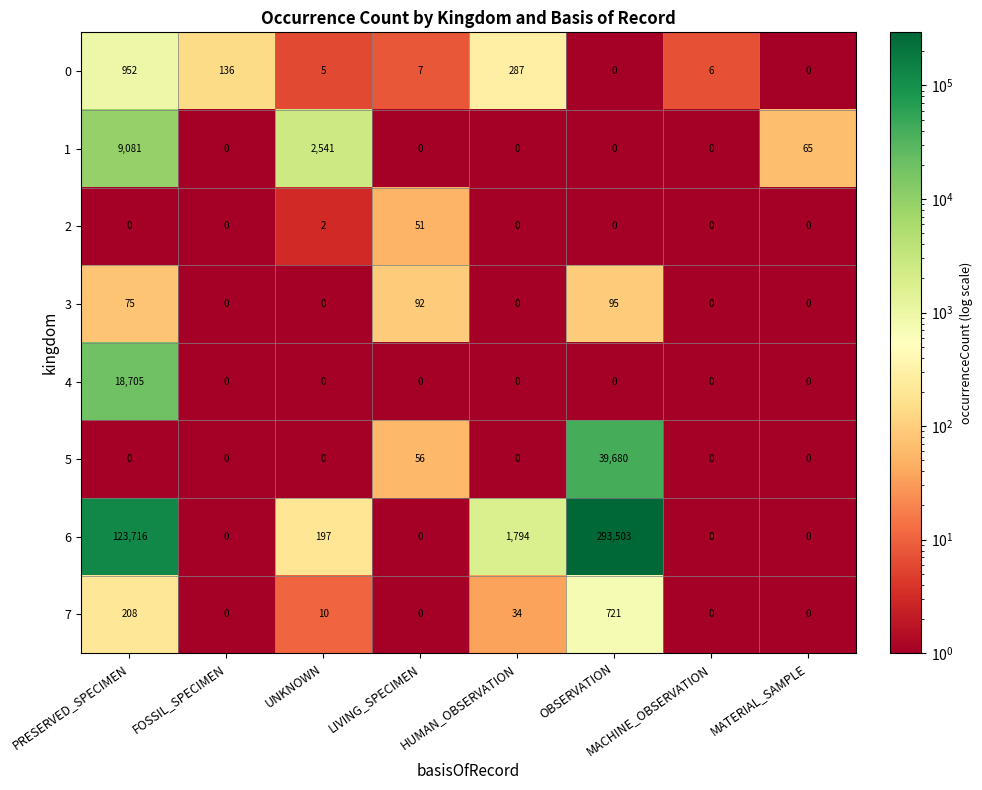

What is the sum of all 2 values?

53